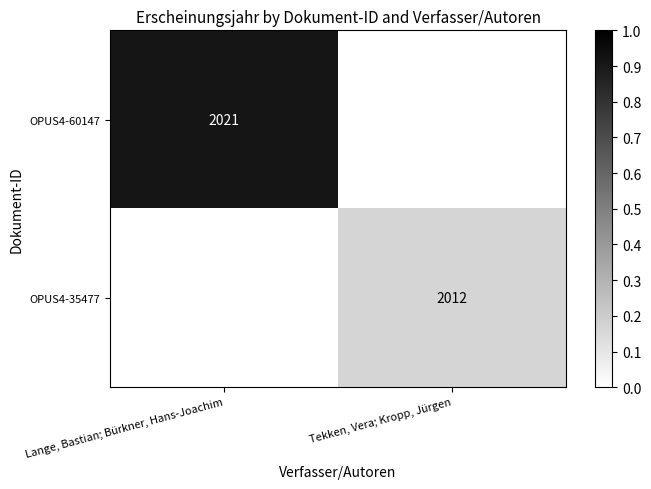

List the series in order of their peak value, highest first.

OPUS4-60147, OPUS4-35477